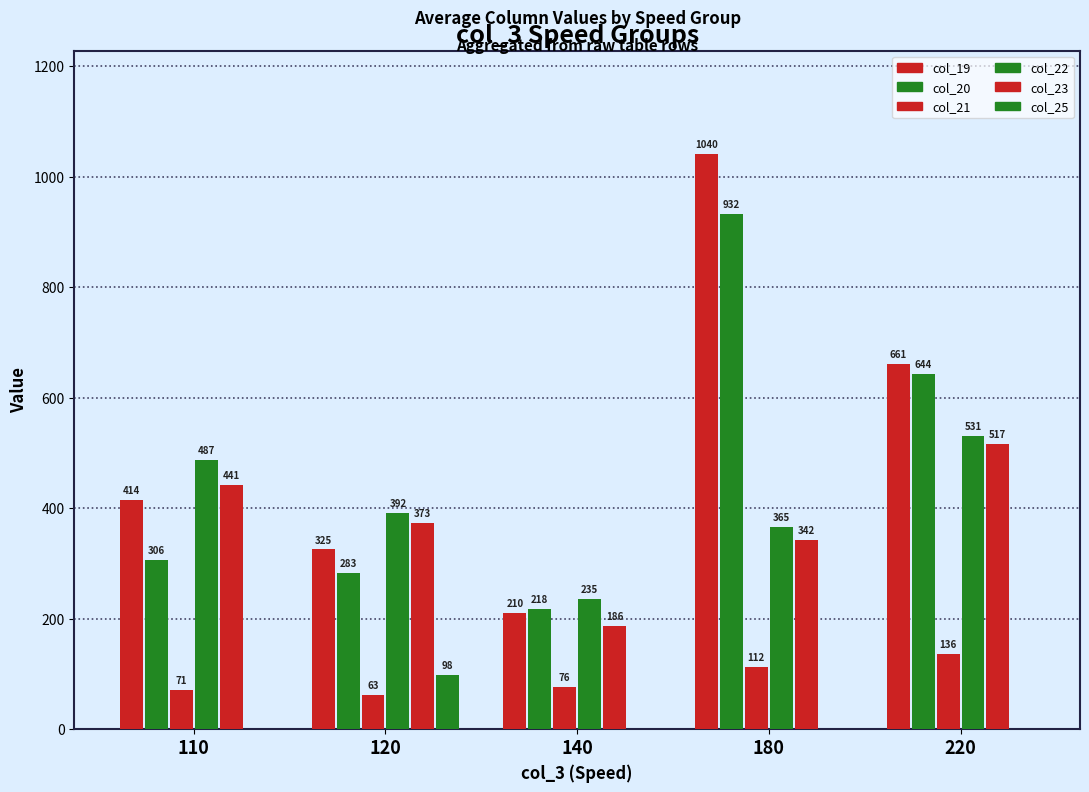

What is the difference between the maximum and minimum values in the col_23 series?

330.4